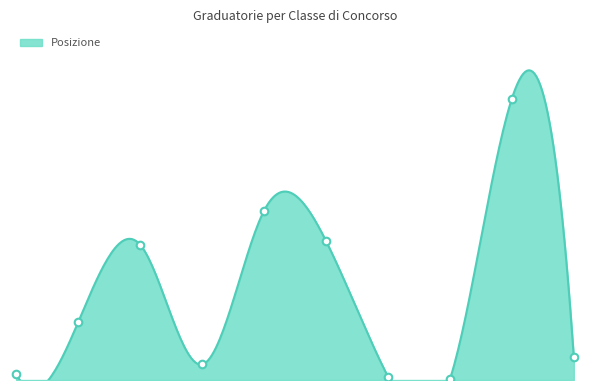

Which series contains the highest Y value?

Posizione